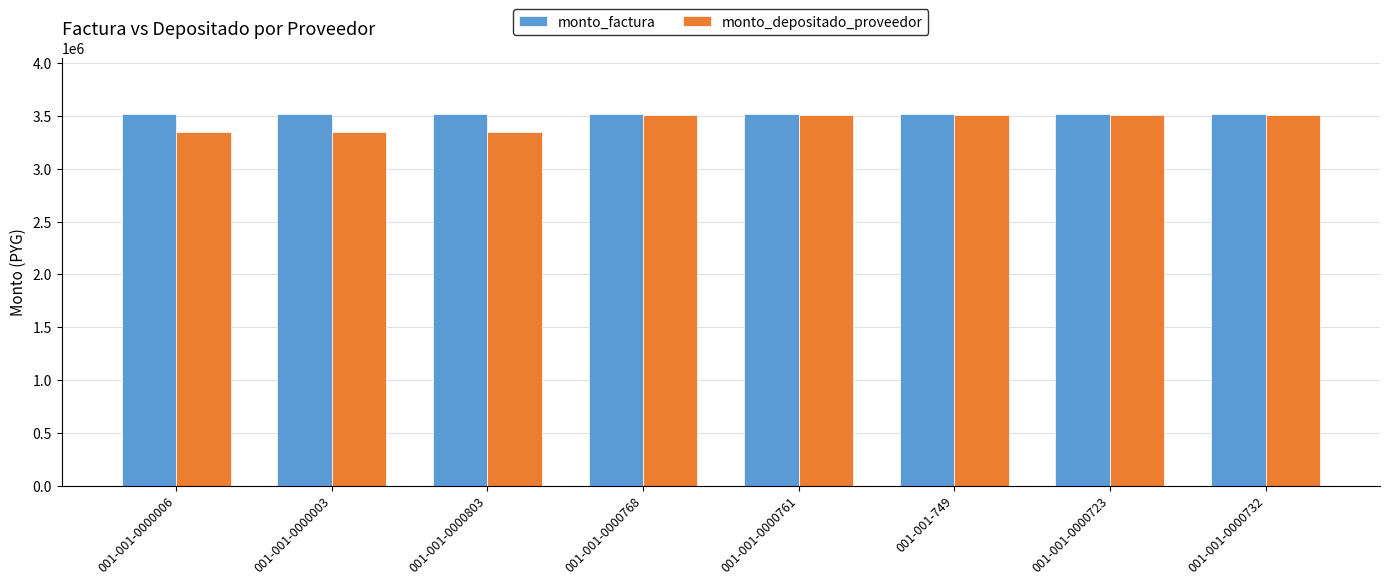

The value of monto_factura at 001-001-0000723 is 3520000. True or false?

True